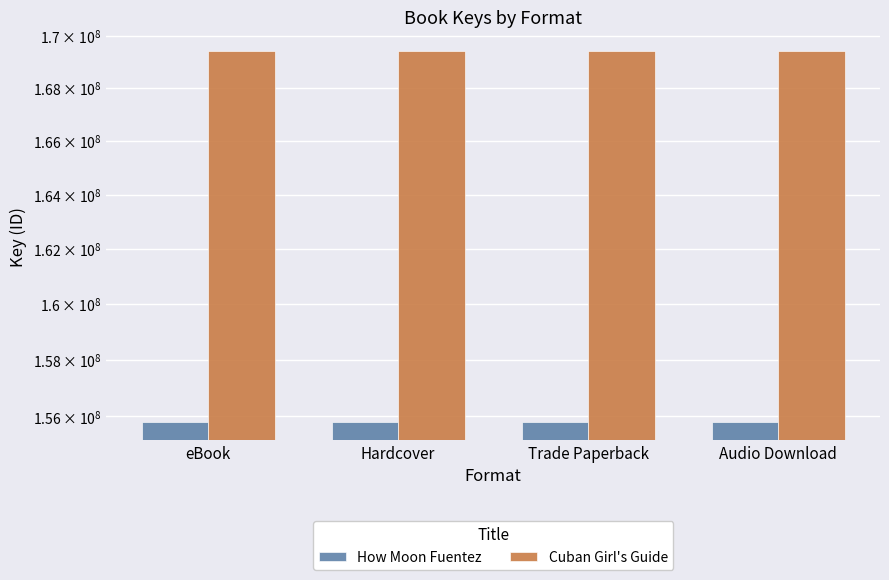

What is the label of the 2nd bar from the right?

Trade Paperback